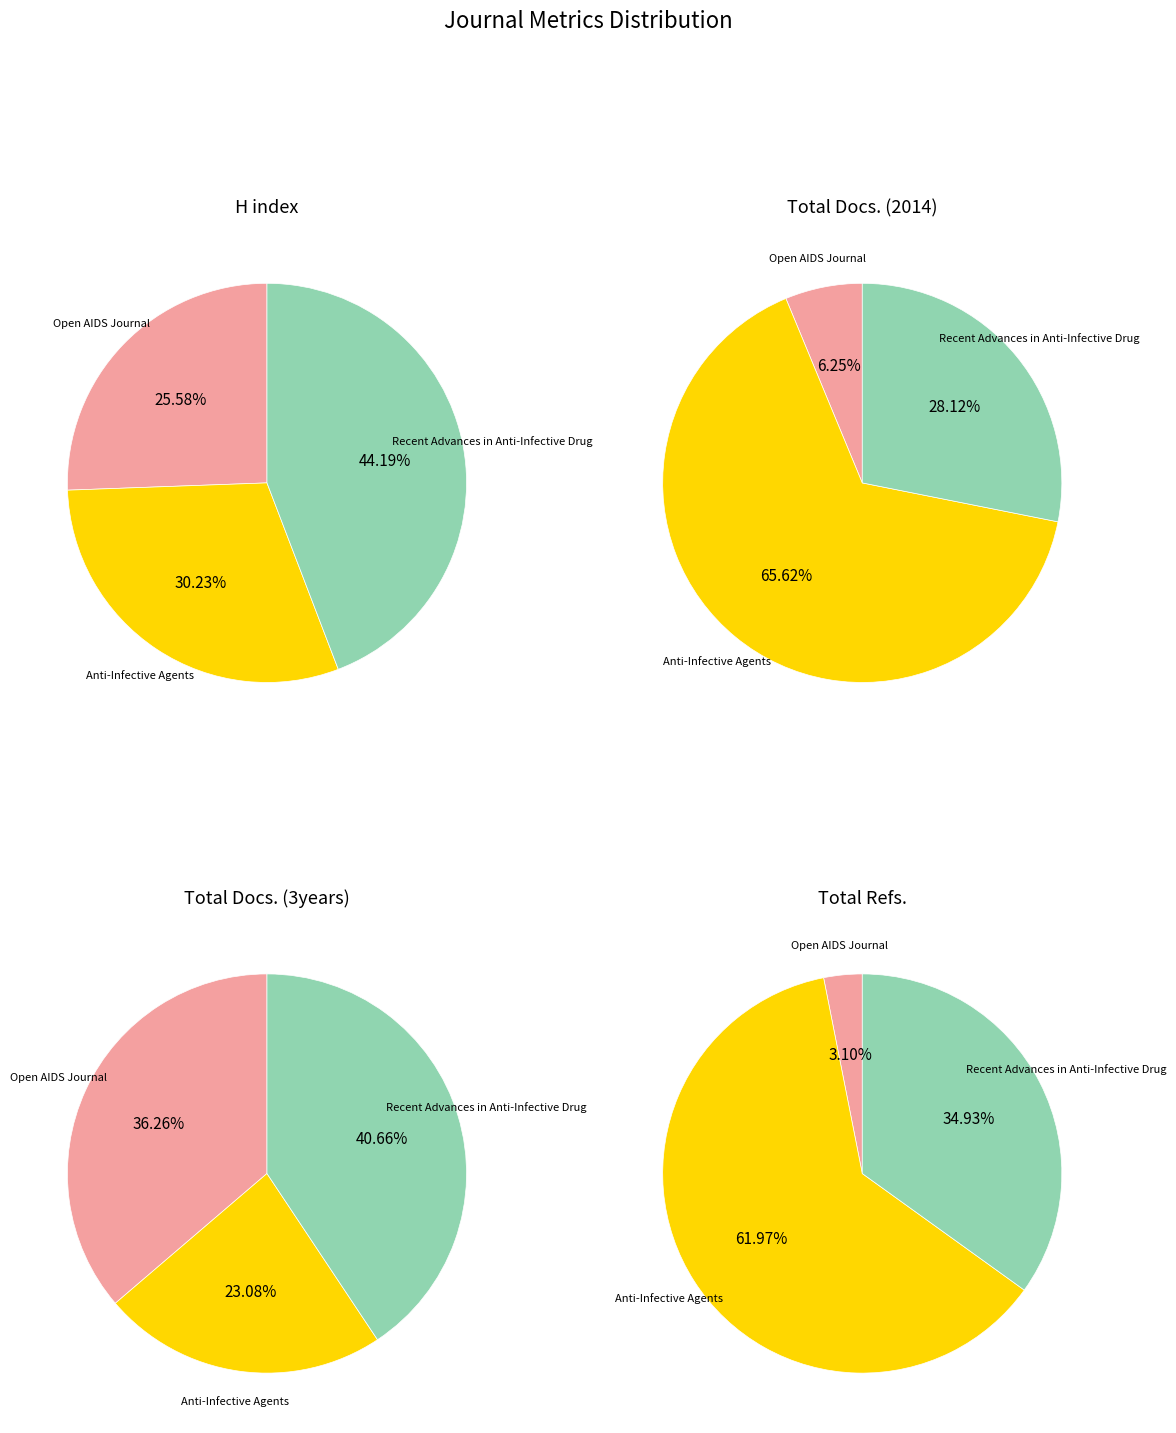

How many slices are in this pie chart?

3